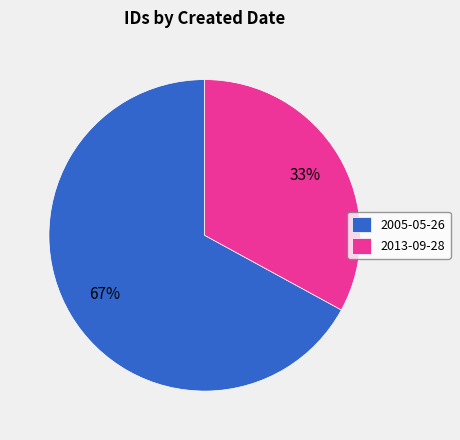

What percentage is the 2013-09-28 slice, to the nearest percent?

33%